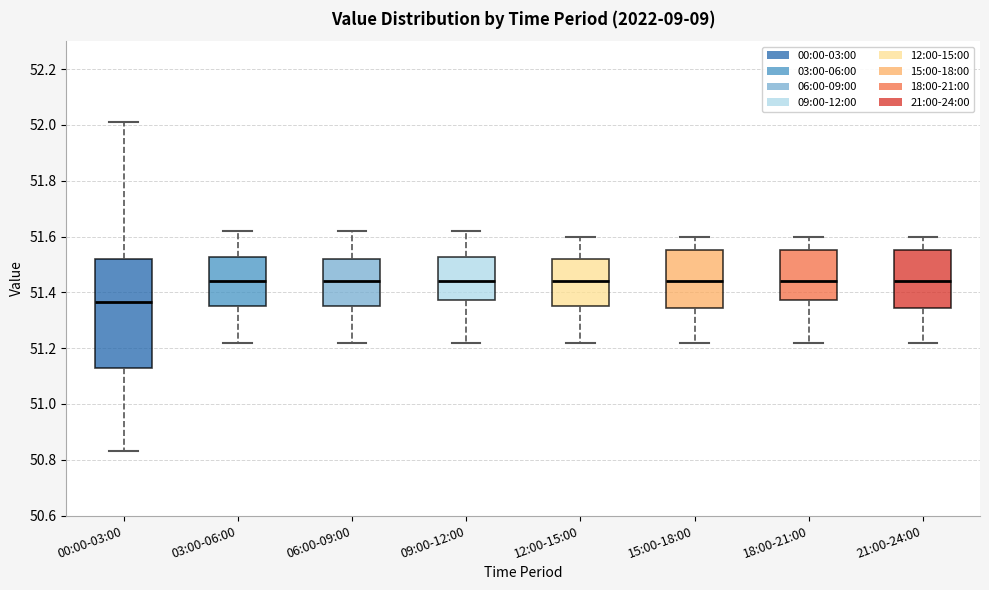

Where does the lower whisker of the box for 00:00-03:00 end on the y-axis? The values are not printed on the chart, so give them approximately, as read against the axis.

50.84